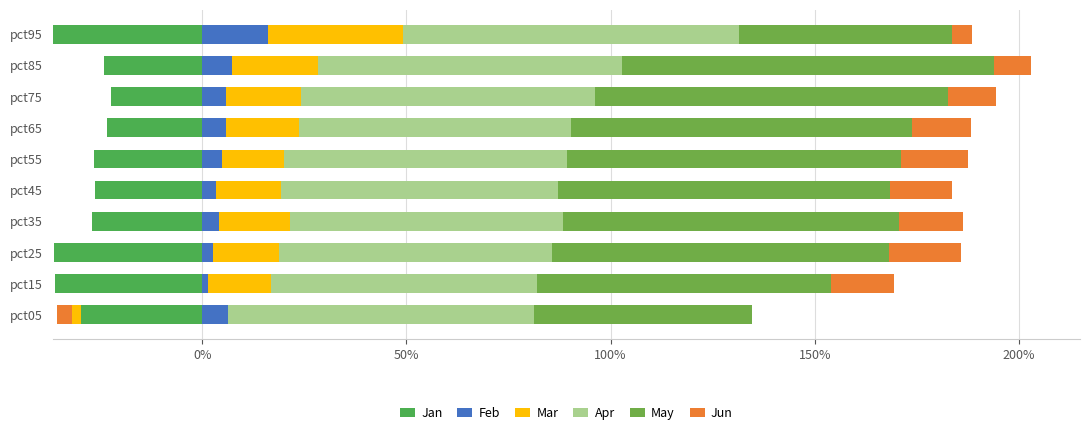

What is the difference between the maximum and minimum values in the Jun series?

0.2